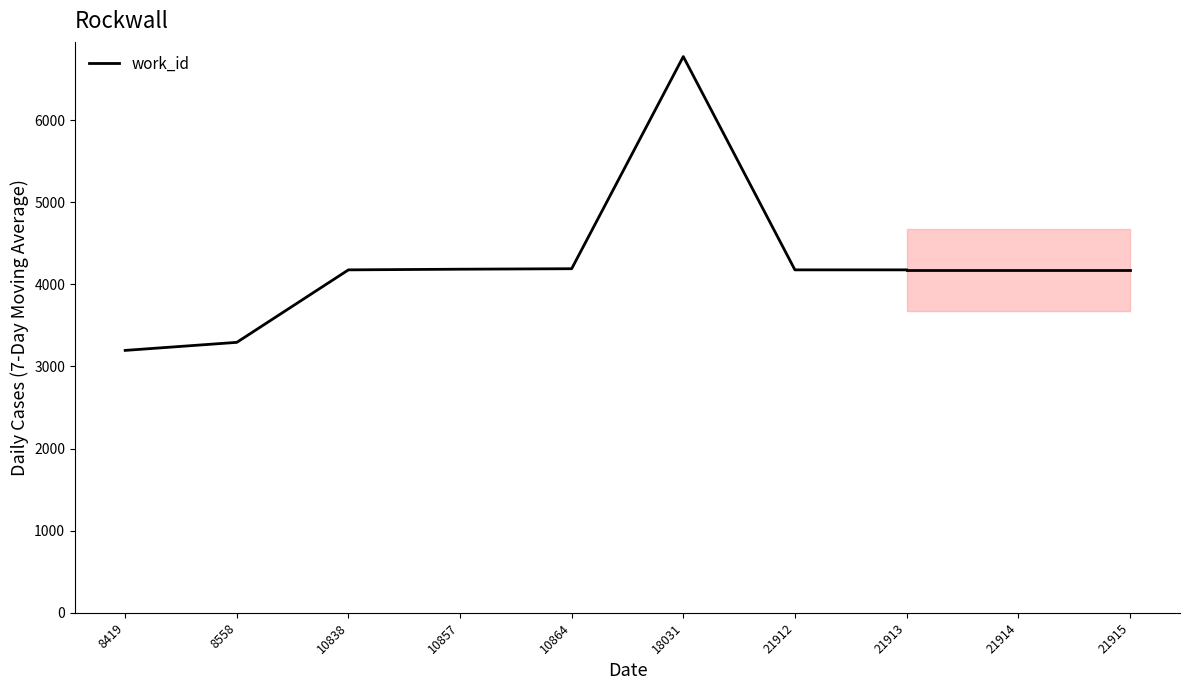

What is the sum of all values?

34172